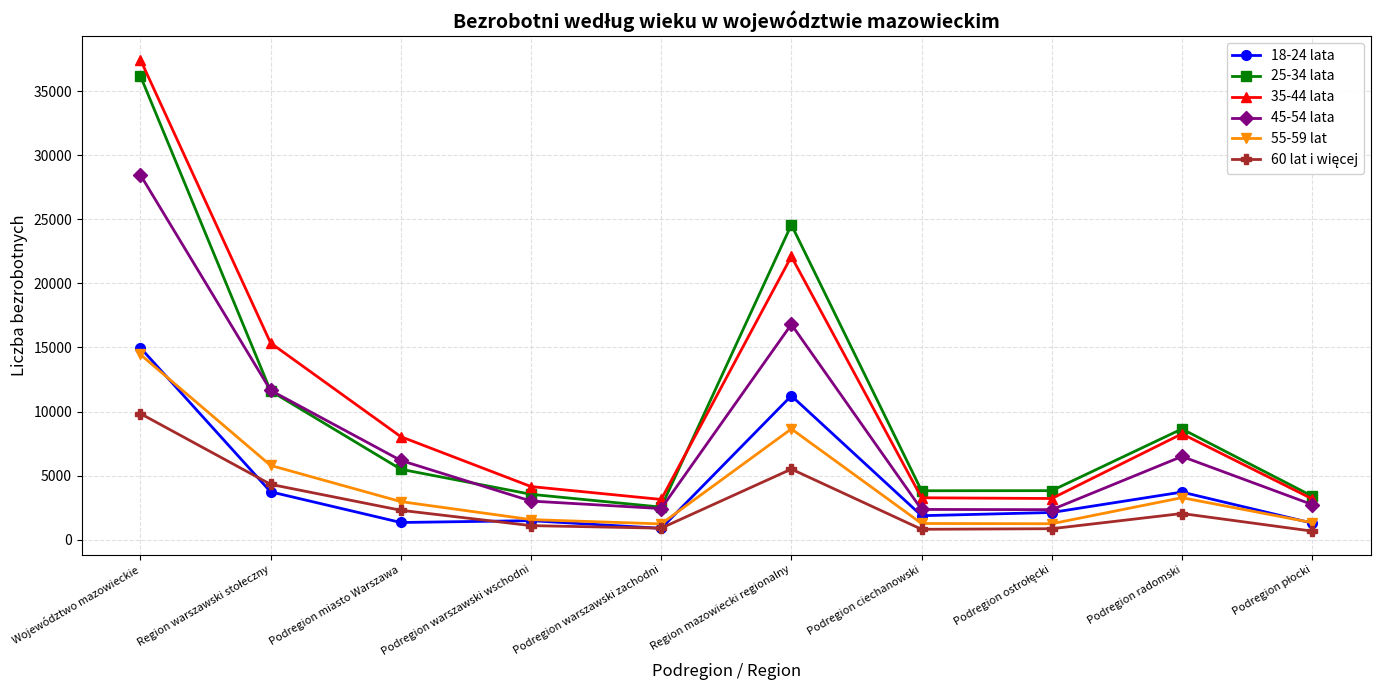

Is the value of 55-59 lat at Podregion warszawski zachodni greater than the value of 18-24 lata at Województwo mazowieckie?

No